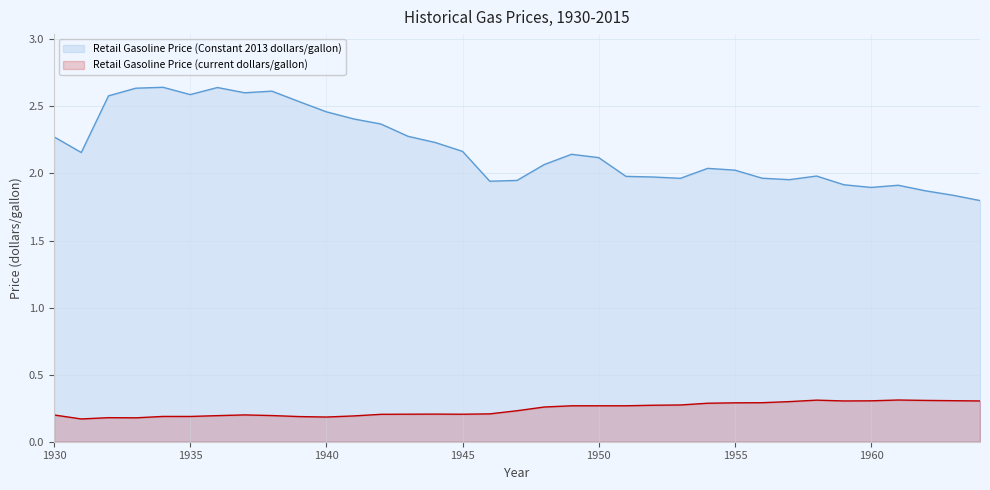

Which series has the largest total across all categories?

Retail Gasoline Price (Constant 2013 dollars/gallon)